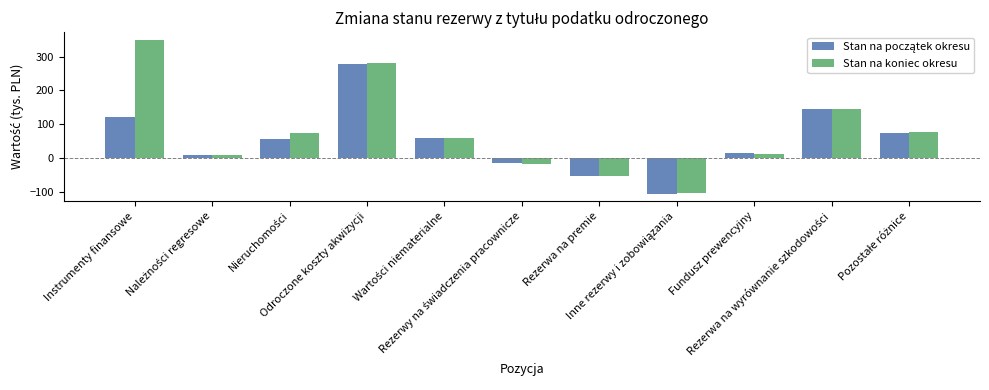

What is the average value of the Stan na koniec okresu series?

76